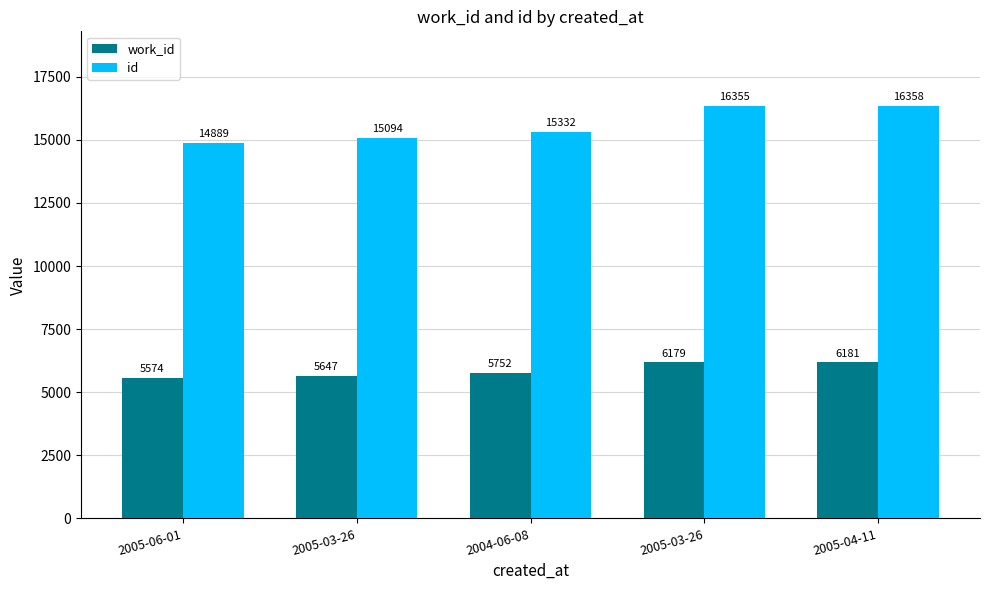

Does the chart contain any negative values?

No